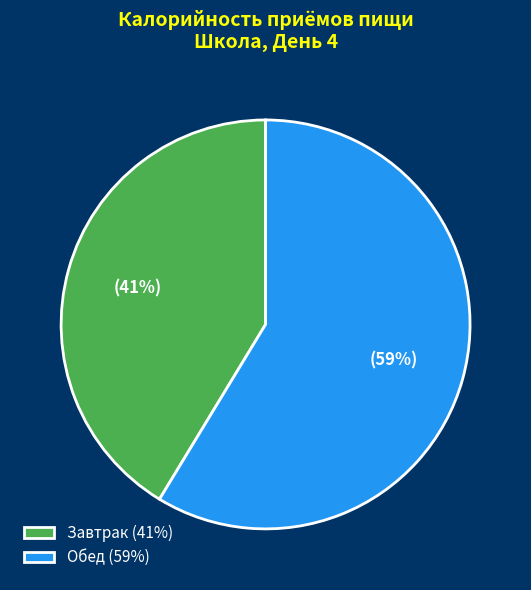

Combined, do Обед (59%) and Завтрак (41%) account for over 50%?

Yes